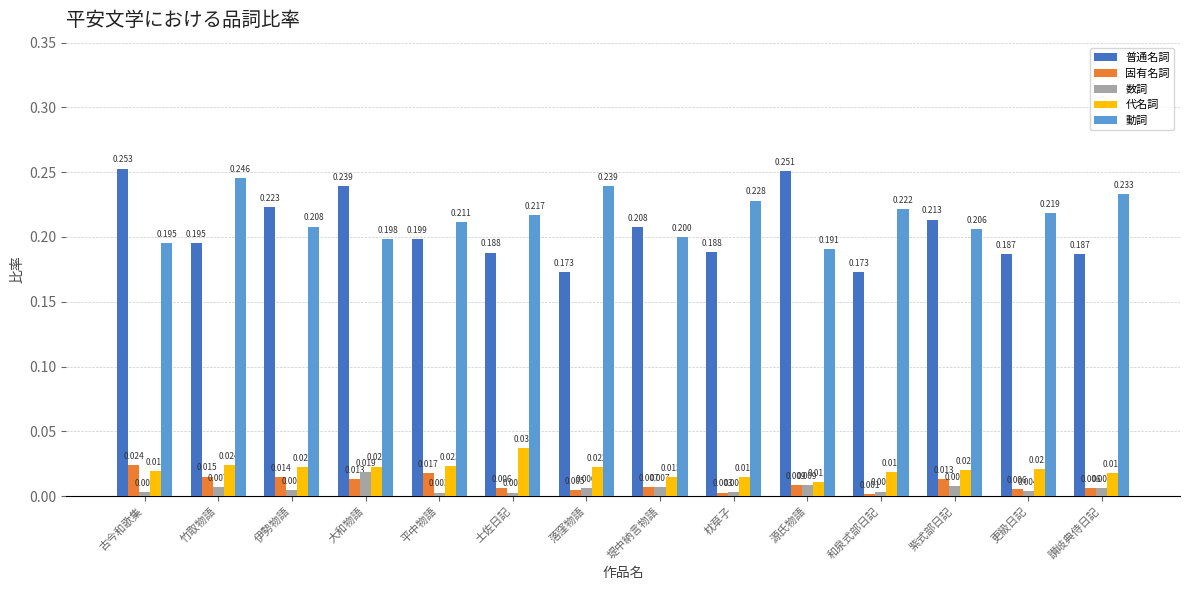

Rank the series by their maximum value, from highest to lowest.

普通名詞, 動詞, 代名詞, 固有名詞, 数詞